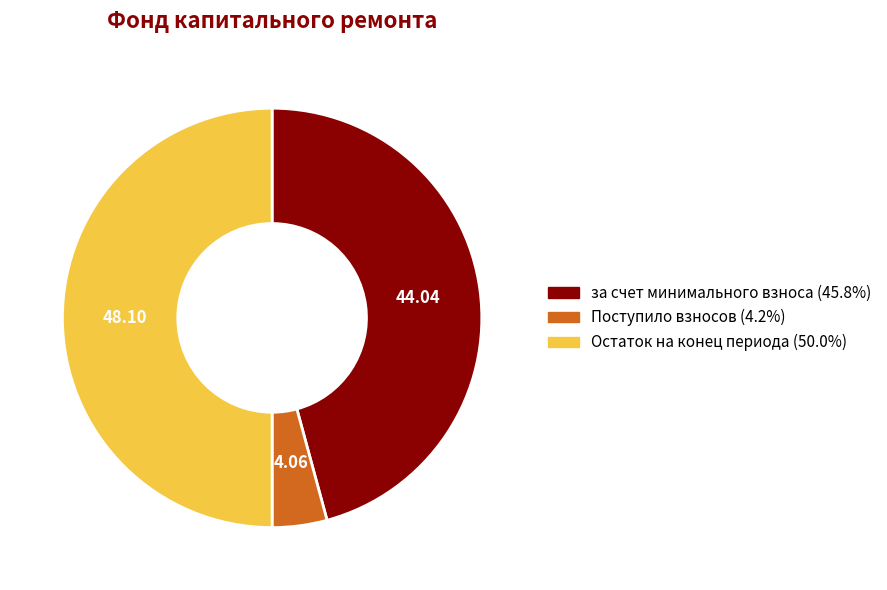

How many slices are in this pie chart?

3